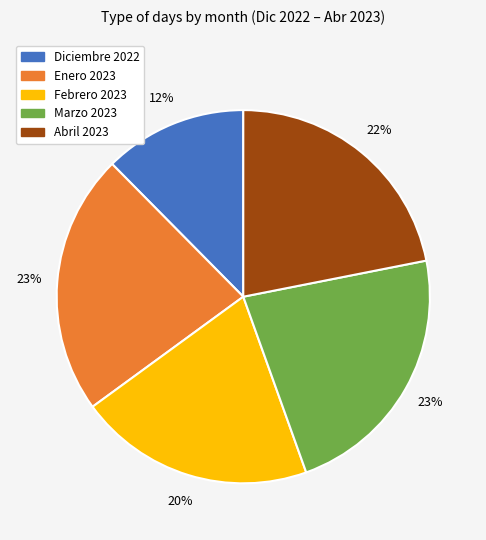

Do Enero 2023 and Febrero 2023 together represent more than half of the pie?

No